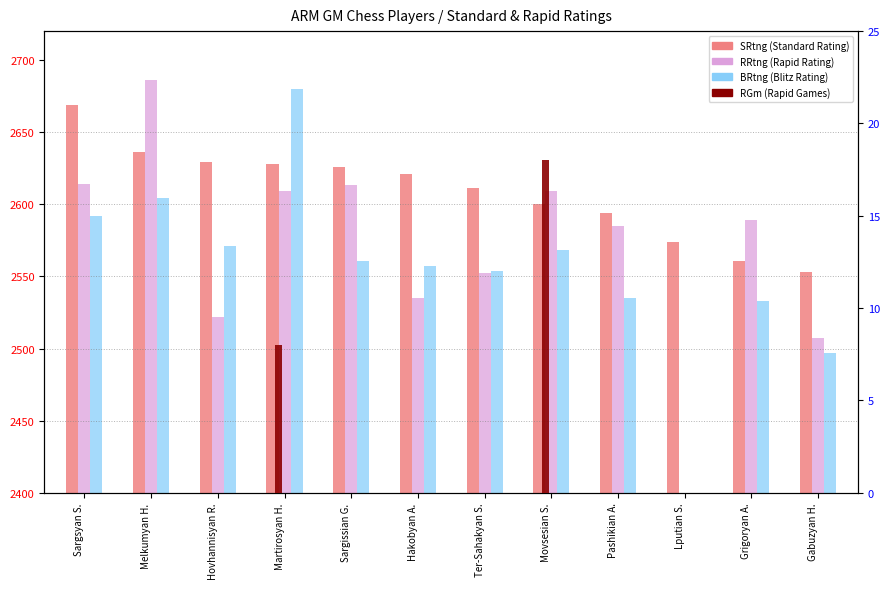

How many groups of bars are there?

12